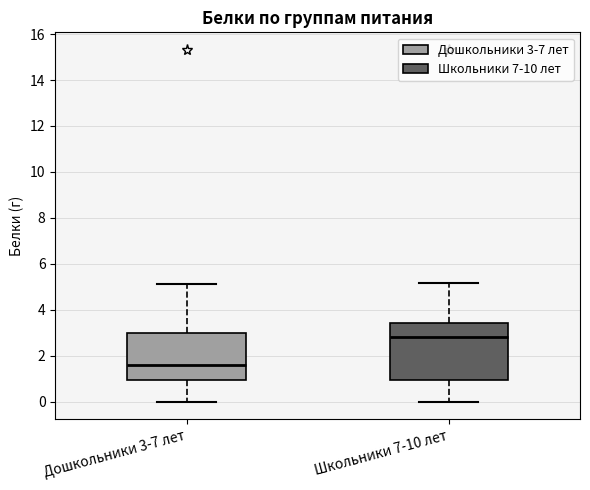

Reading left to right, read every box against the y-axis: the position of its median line, the range the box covers, and the ends of its whiskers. The values are not printed on the chart, so give them approximately, as read against the axis.

Дошкольники 3-7 лет: median 1.6, box 1.0 to 3.0, whiskers 0.0 to 5.2
Школьники 7-10 лет: median 2.8, box 1.0 to 3.4, whiskers 0.0 to 5.2